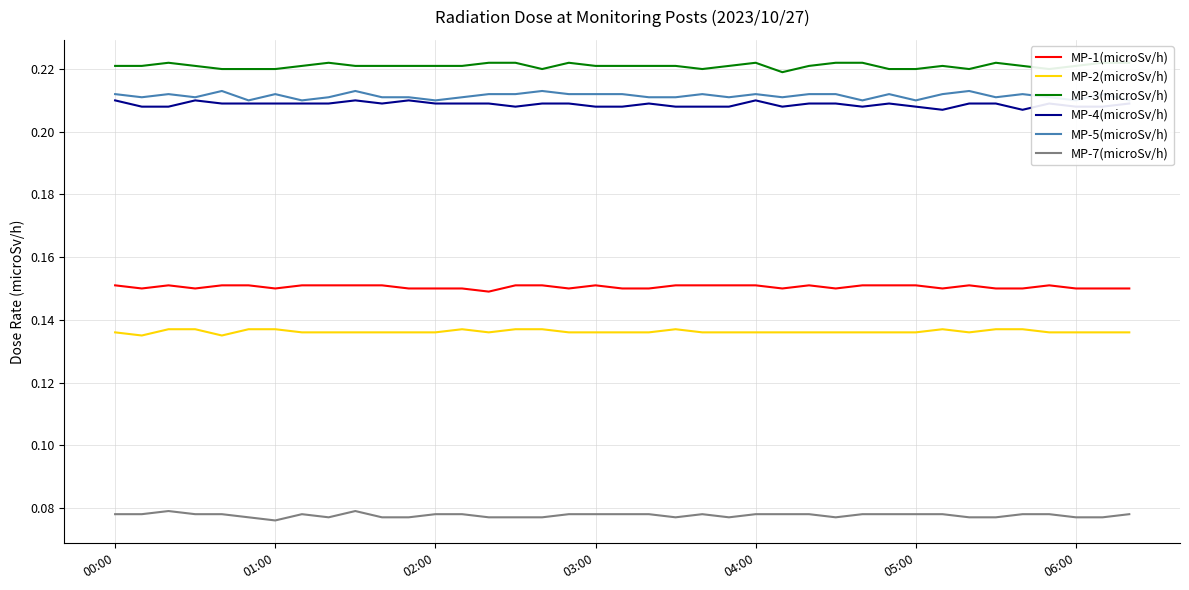

Which series has the largest total across all categories?

MP-3(microSv/h)